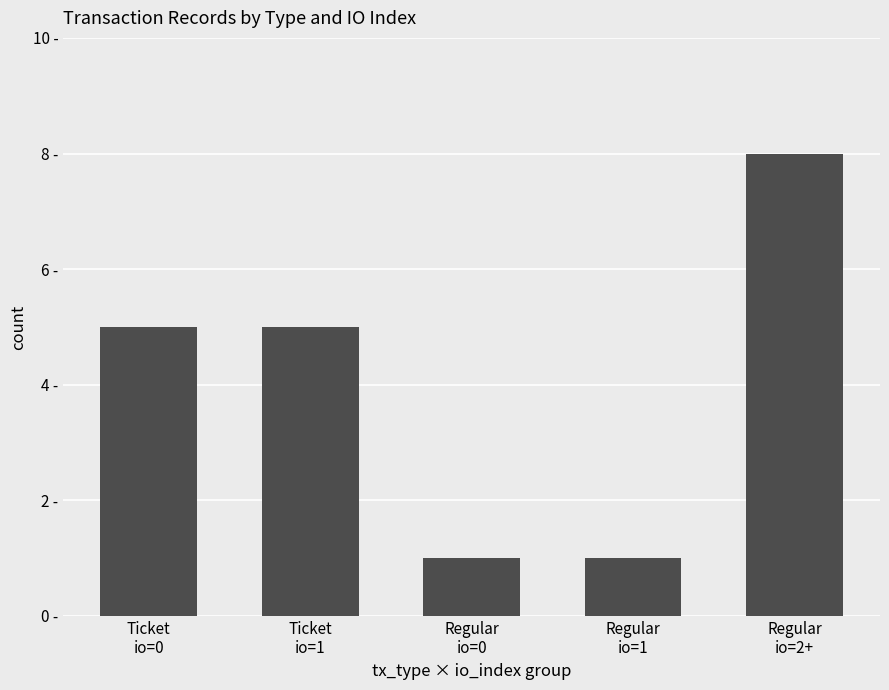

Where does the data first go above 5?

Regular
io=2+